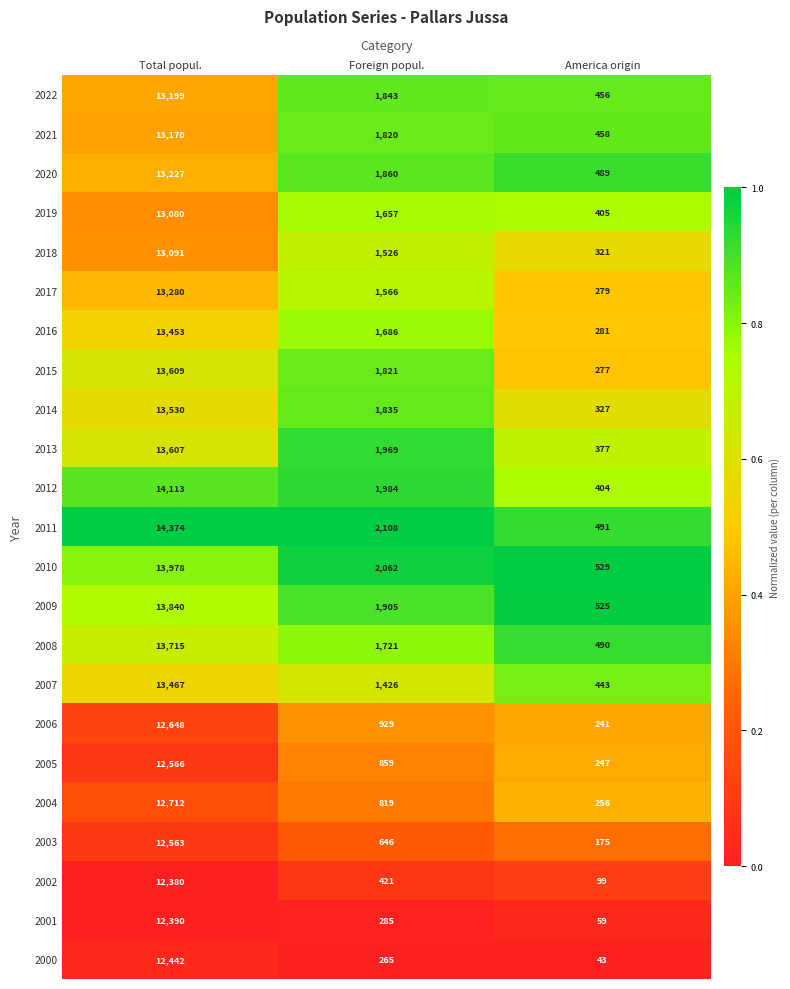

Which series has the widest spread of values?

2011